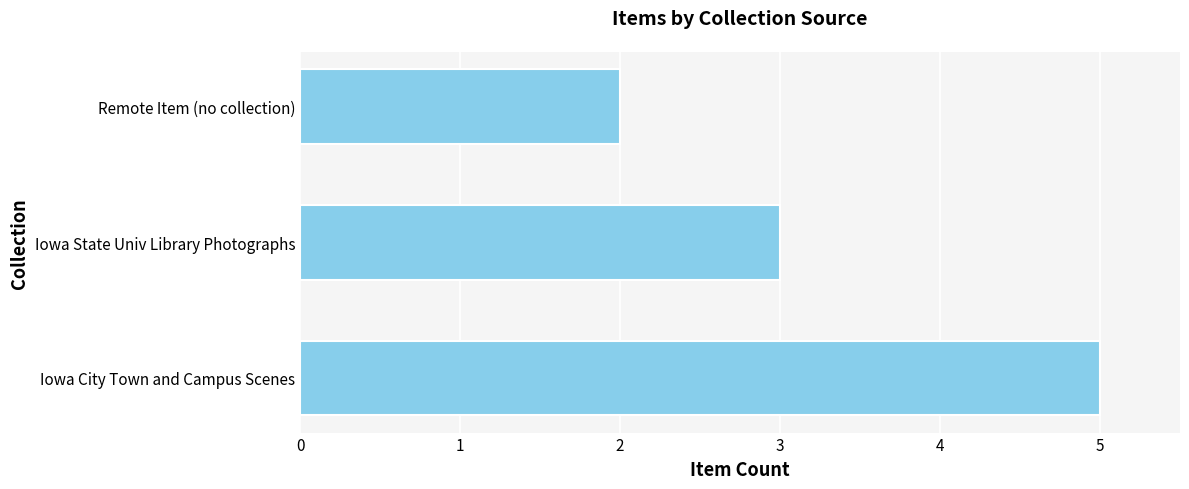

What is the change in value from Iowa City Town and Campus Scenes to Remote Item (no collection)?

-3